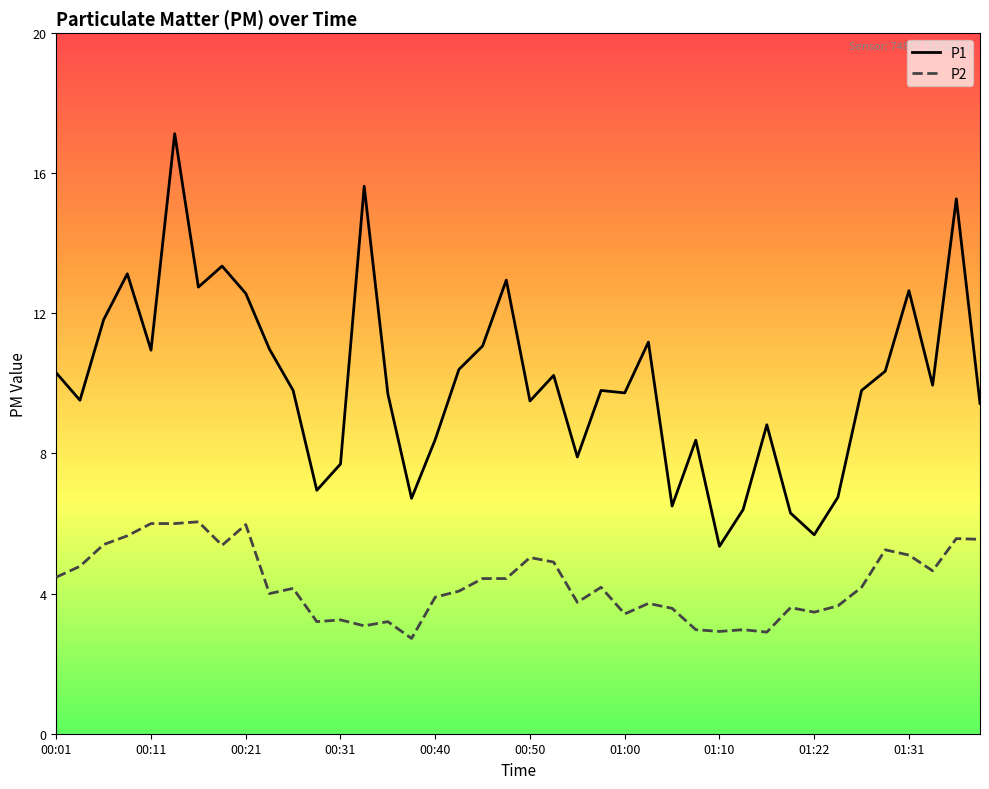

What is the average value of the P2 series?

4.3